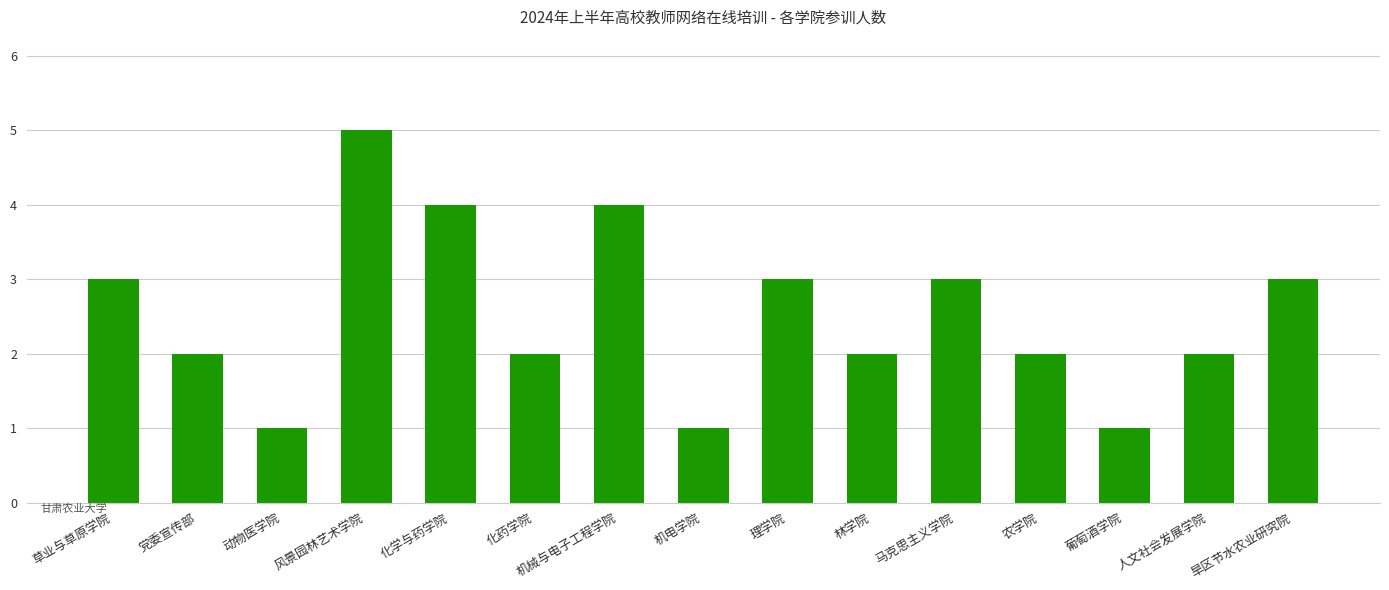

Reading right to left, extract all data points from this chart.

旱区节水农业研究院=3	人文社会发展学院=2	葡萄酒学院=1	农学院=2	马克思主义学院=3	林学院=2	理学院=3	机电学院=1	机械与电子工程学院=4	化药学院=2	化学与药学院=4	风景园林艺术学院=5	动物医学院=1	党委宣传部=2	草业与草原学院=3